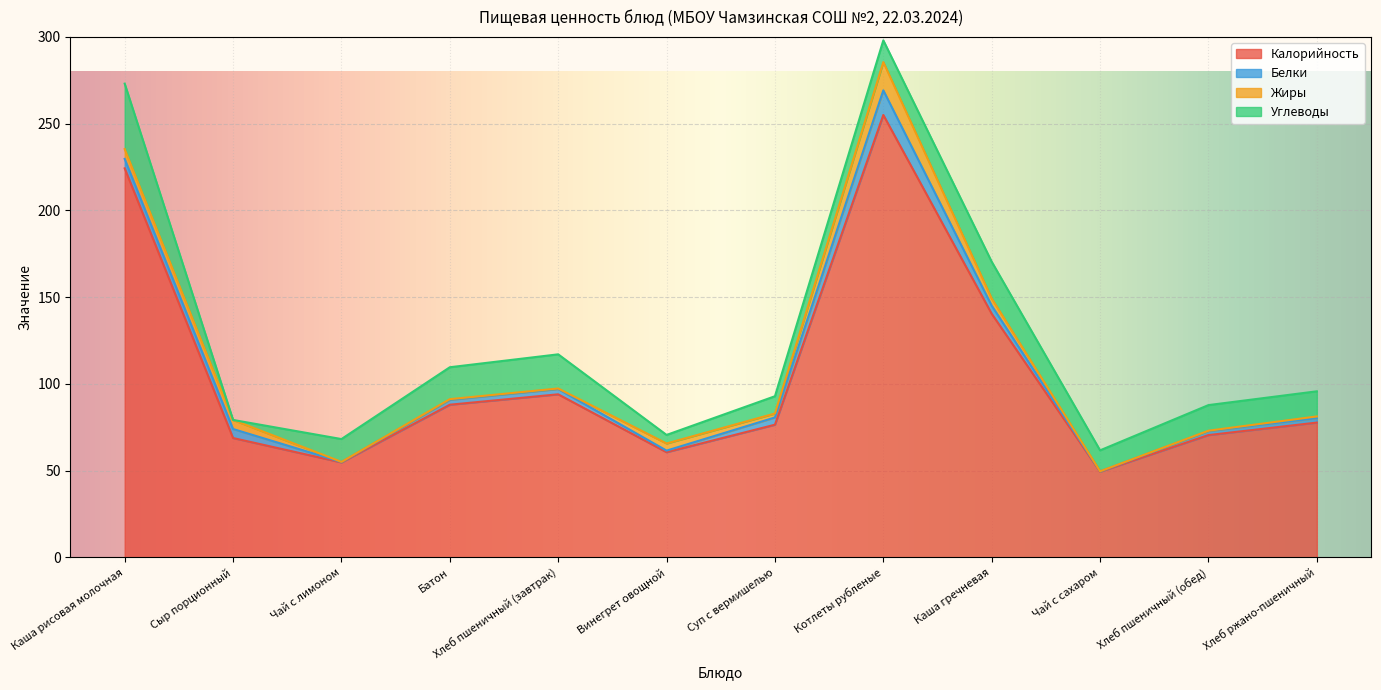

Is it true that Углеводы equals 12.3 at Каша рисовая молочная?

False